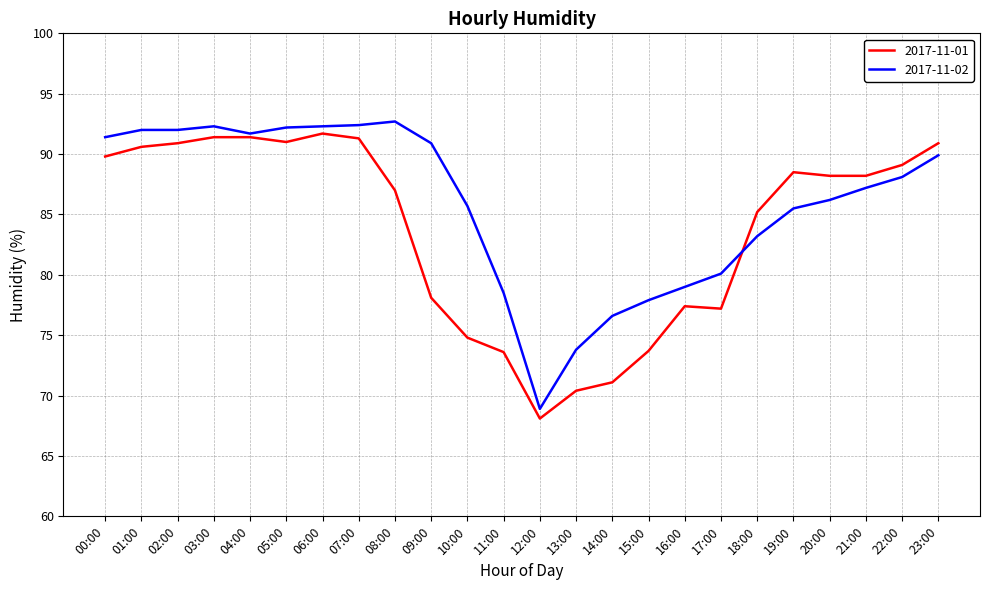

What position from the right is 09:00?

15